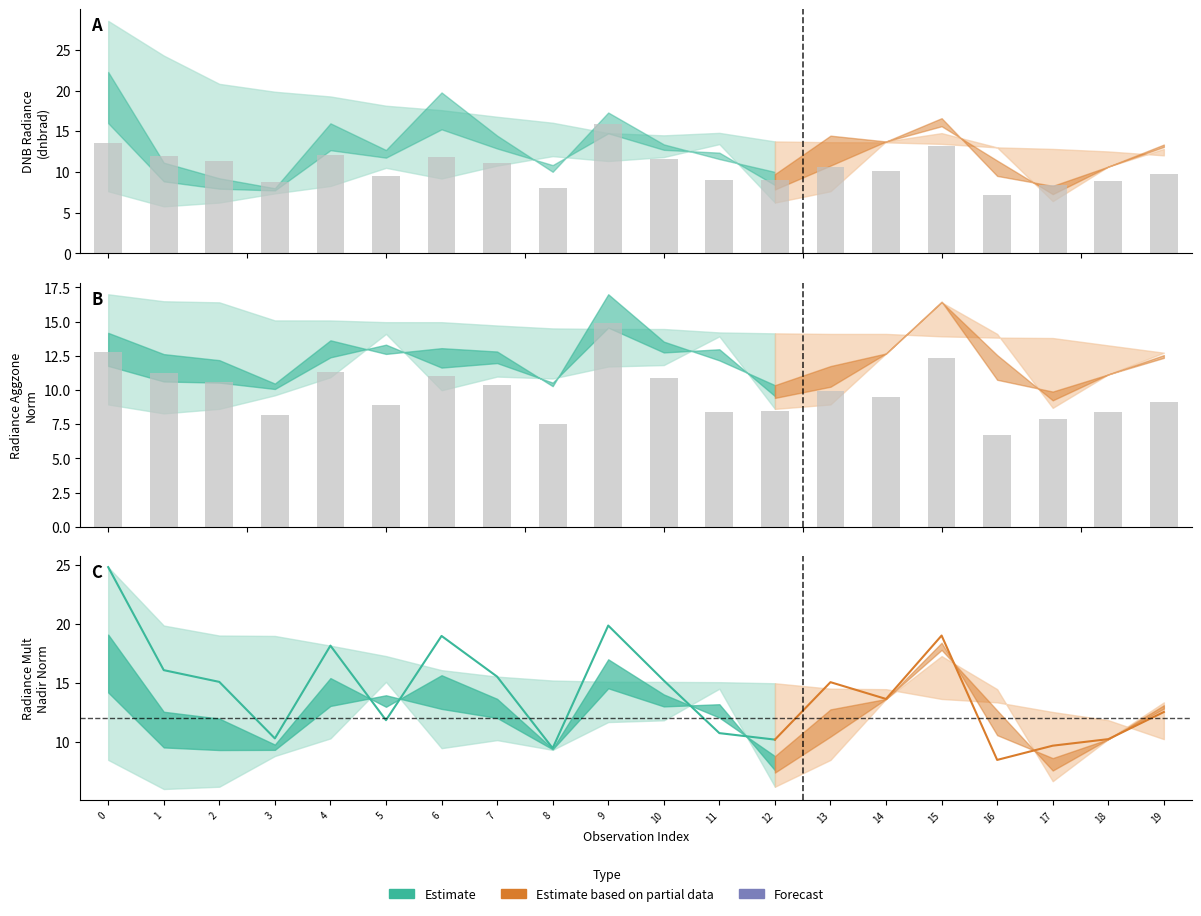

Count the number of values greater than 9.

12